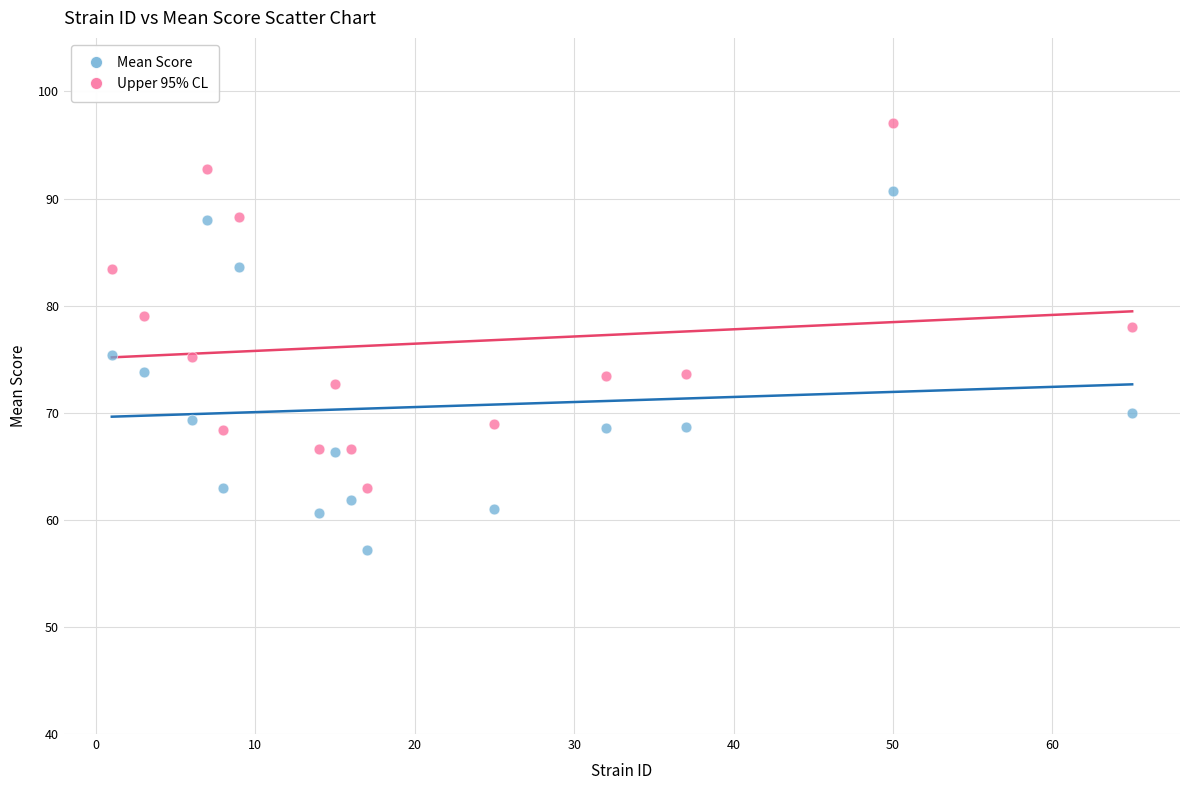

Which series has the largest Y range (max minus min)?

Upper 95% CL